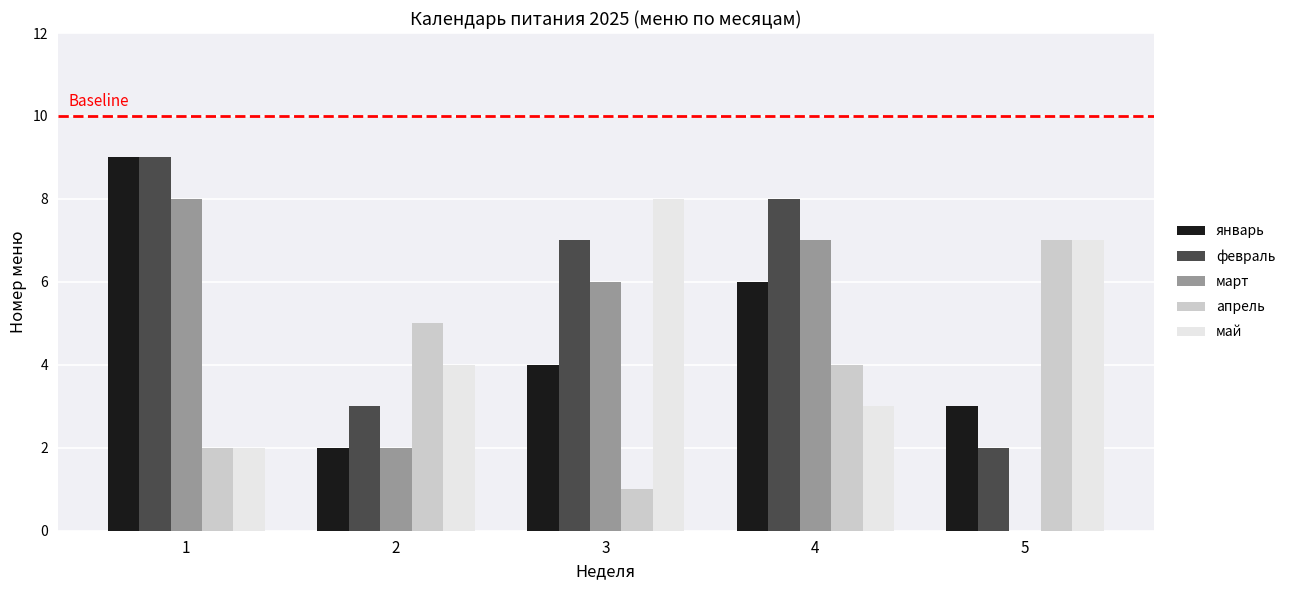

Reading left to right, transcribe all the data shown in this chart.

январь: 1=9	2=2	3=4	4=6	5=3
февраль: 1=9	2=3	3=7	4=8	5=2
март: 1=8	2=2	3=6	4=7	5=0
апрель: 1=2	2=5	3=1	4=4	5=7
май: 1=2	2=4	3=8	4=3	5=7